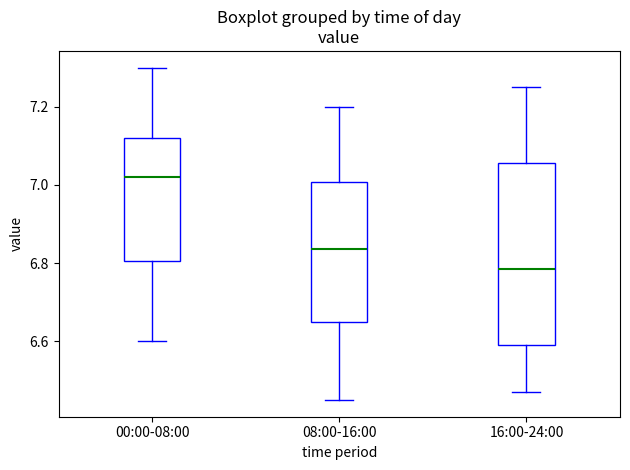

Comparing the boxes themselves (not the whiskers), which one is the tallest?

16:00-24:00